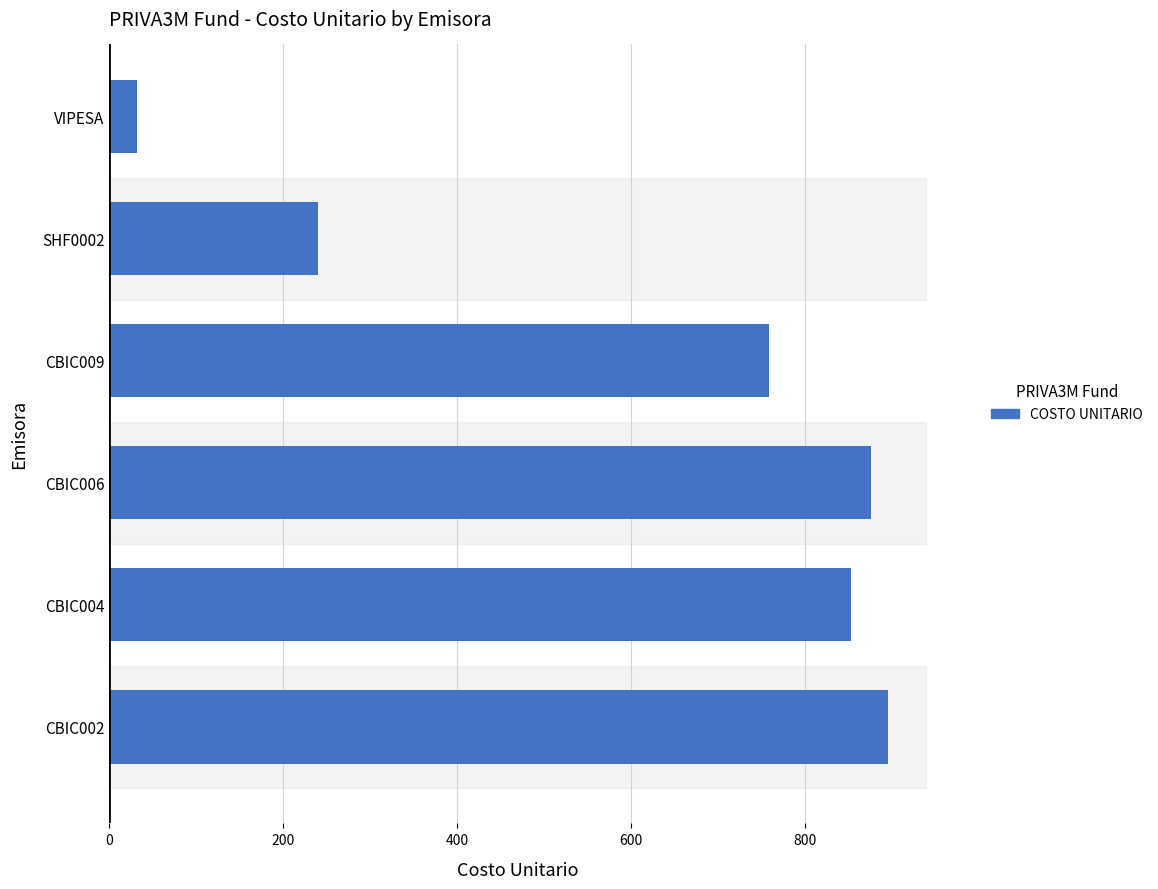

How many series are shown in this chart?

1